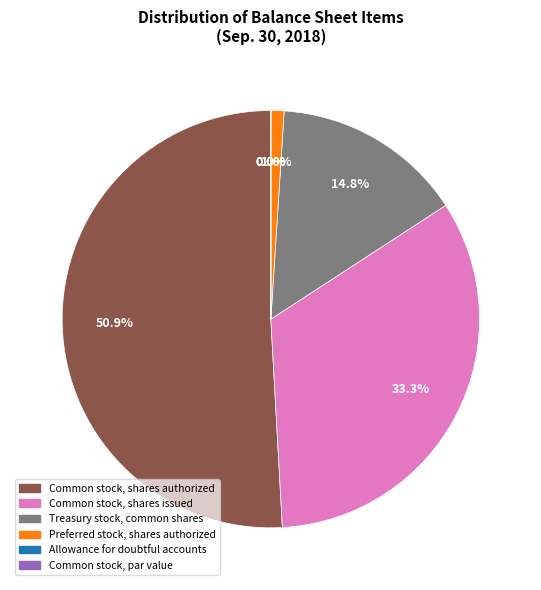

To the nearest percent, what is the difference between the largest and smallest slice percentages?

51%